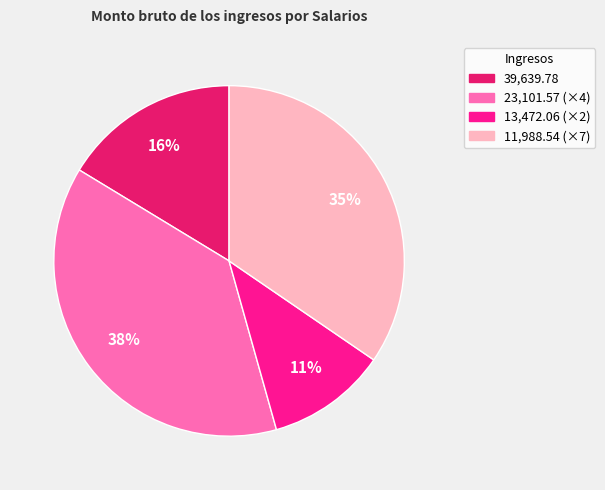

Does any single category account for the majority?

No